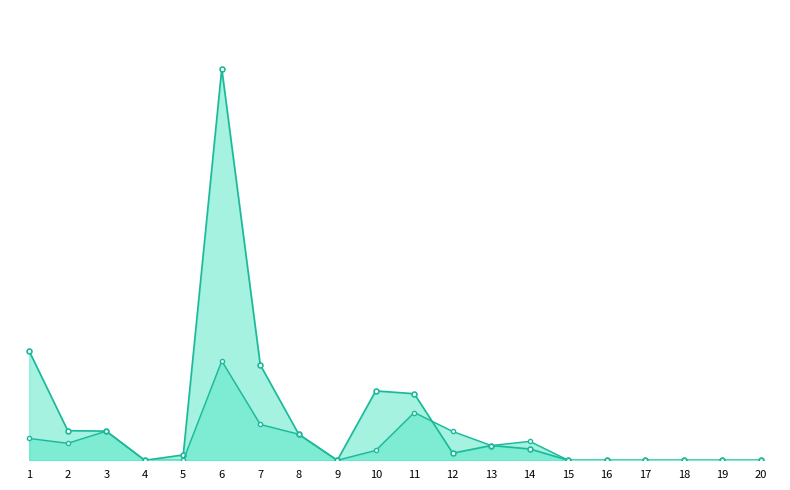

How many lines are shown in the chart?

2